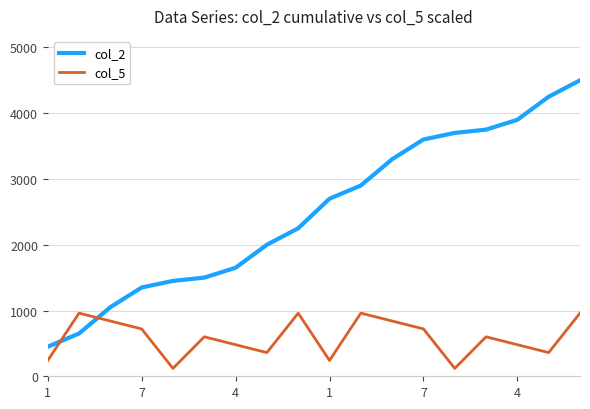

Which series ends up on top after the final intersection of col_2 and col_5?

col_2